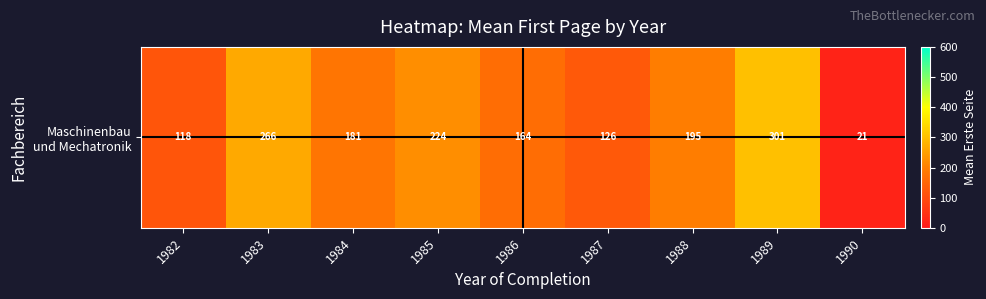

Count the number of data series in this chart.

1